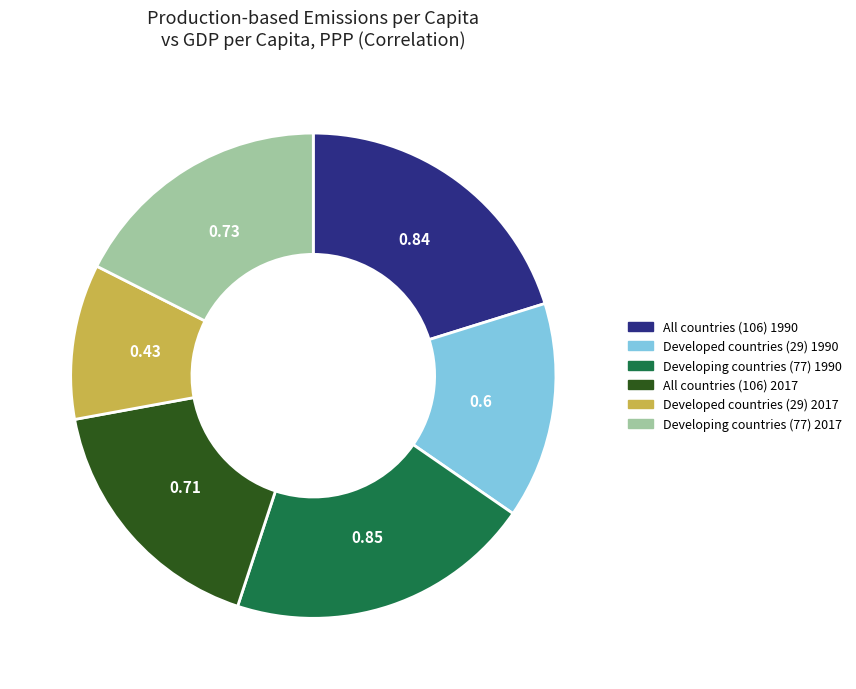

Do Developed countries (29) 2017 and Developing countries (77) 1990 together represent more than half of the pie?

No